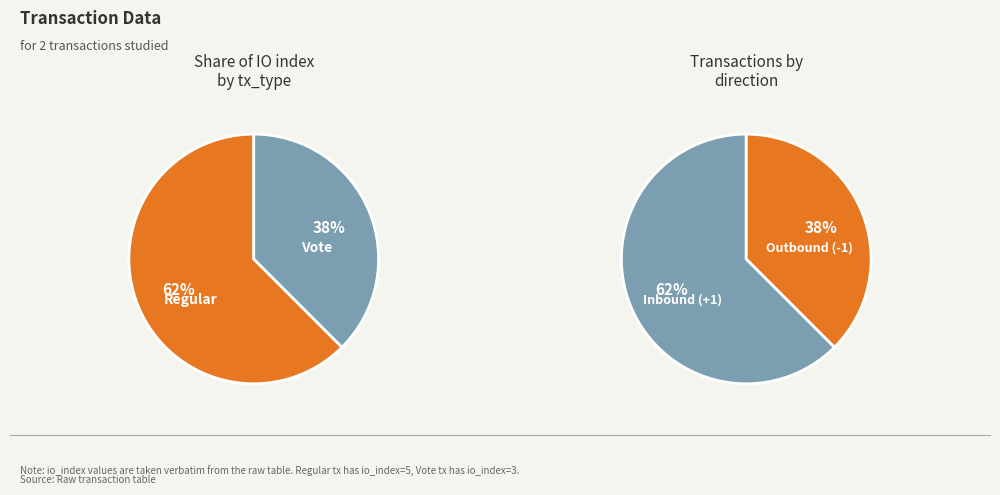

Do Vote and Regular together represent more than half of the pie?

Yes